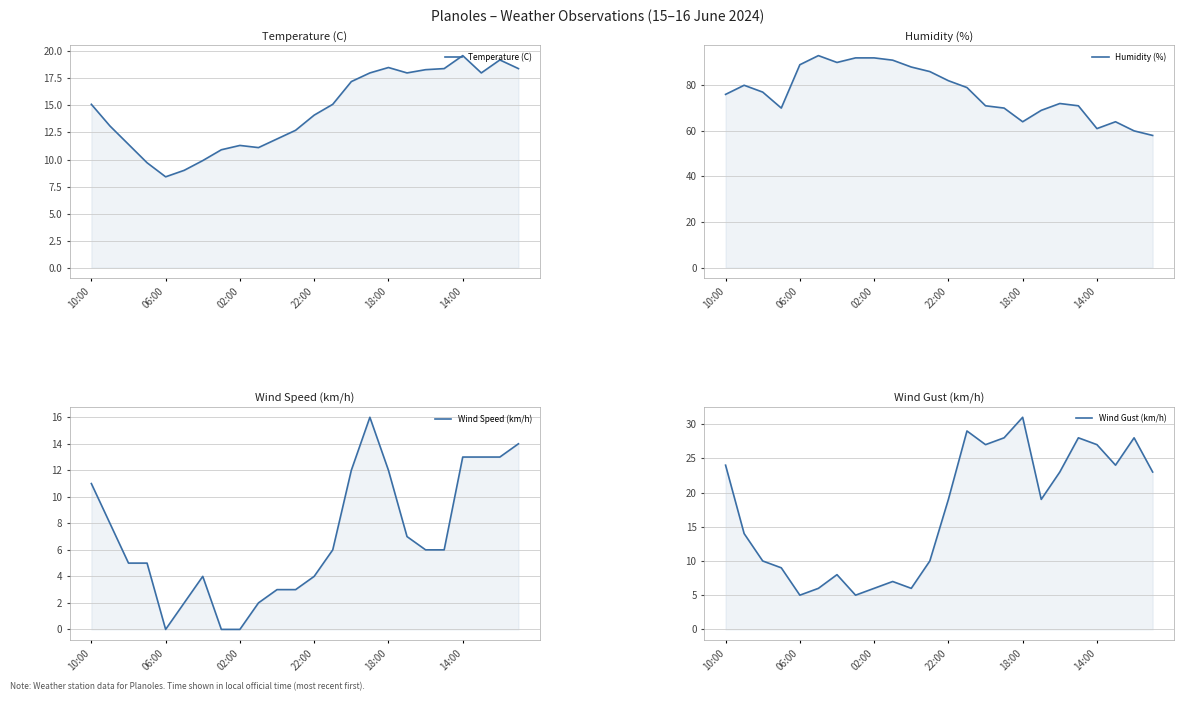

What value does the Wind Gust (km/h) series have at 14:00?

27.0